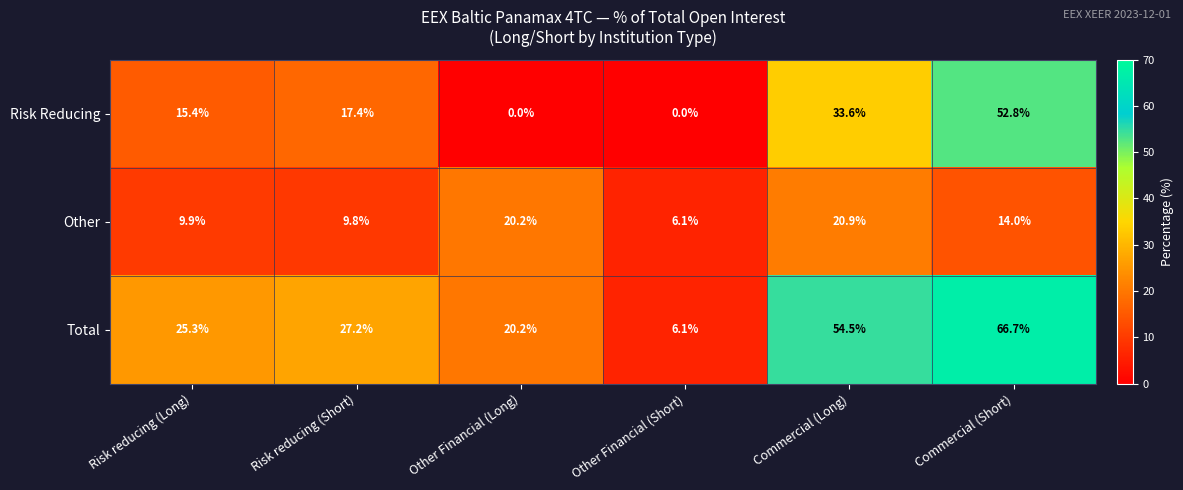

List the series in order of their overall mean, highest first.

Total, Risk Reducing, Other